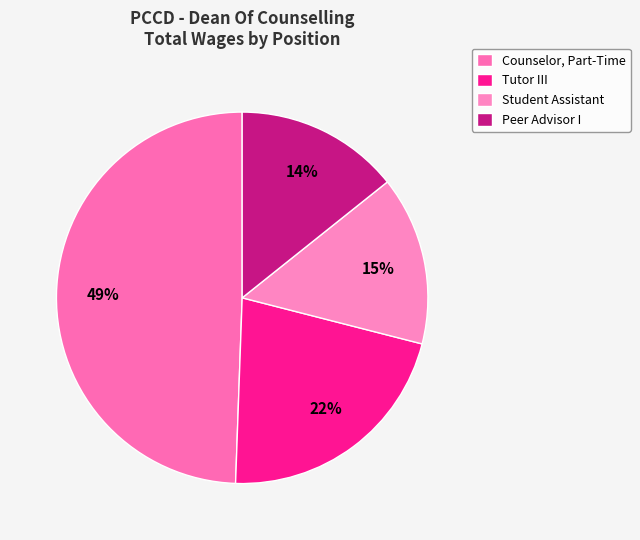

Combined, do Tutor III and Student Assistant account for over 50%?

No